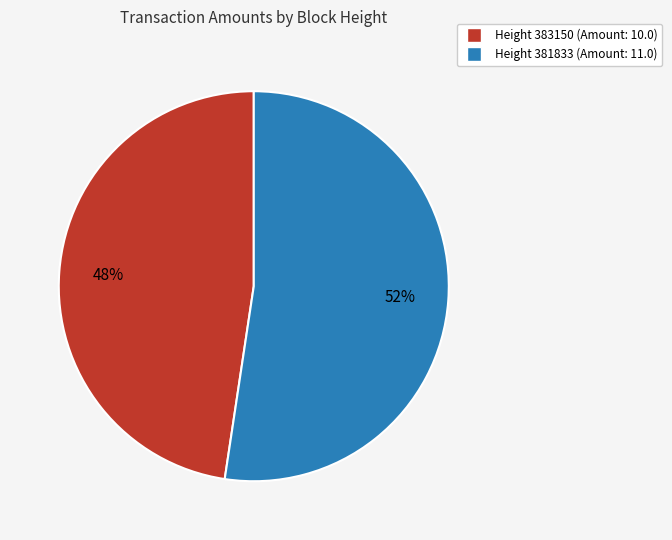

Does any single category account for the majority?

Yes